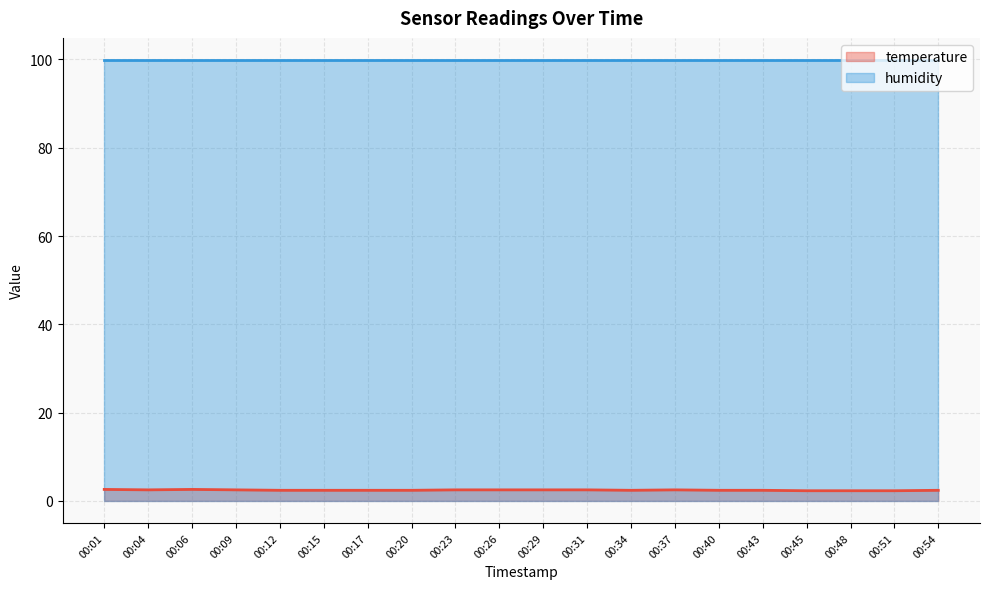

At which category does the data reach its first local valley?

00:04